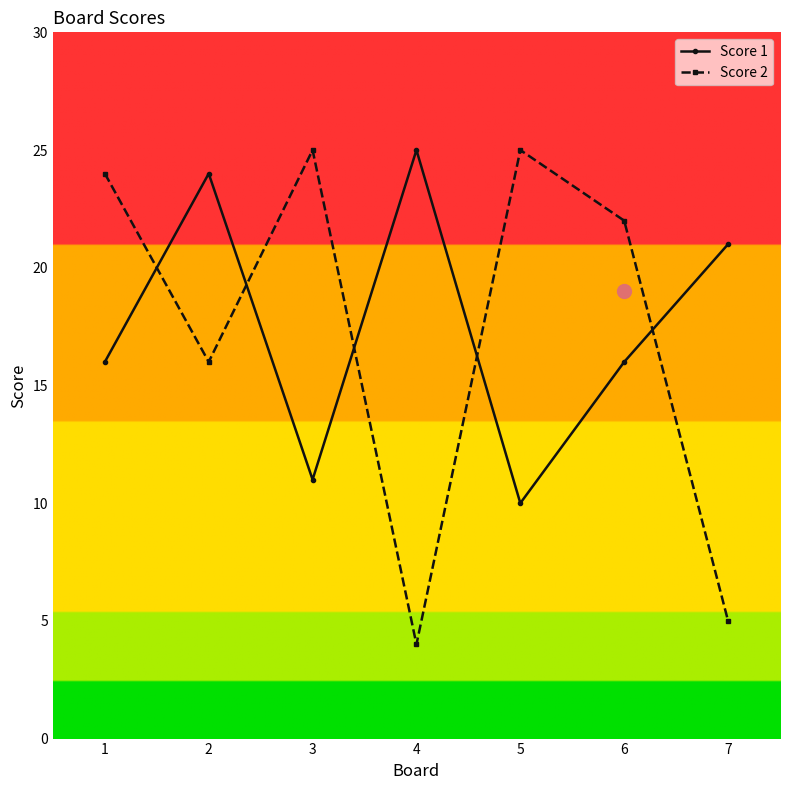

What is the difference between the Score 1 values at 5 and 4?

15